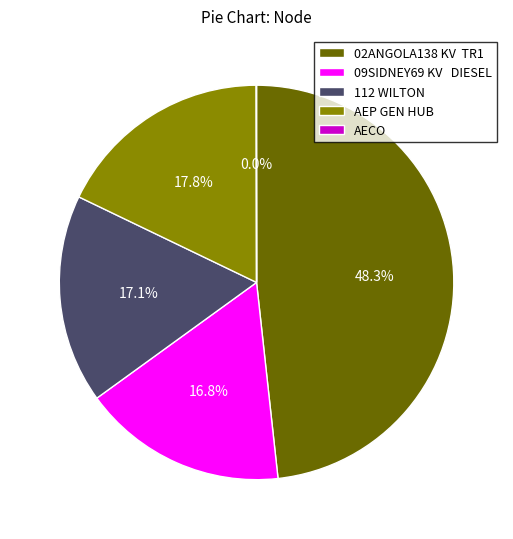

Does any single category account for the majority?

No